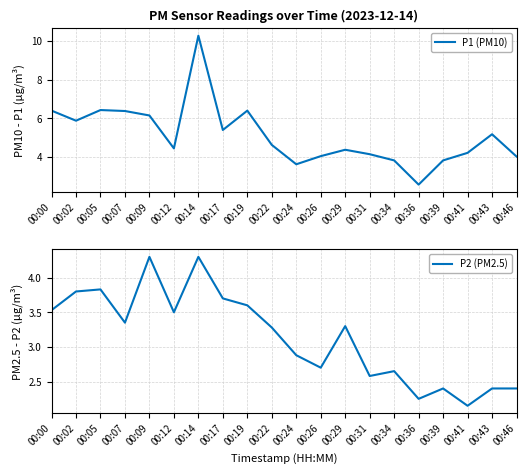

What is the maximum value for P1 (PM10)?

10.3